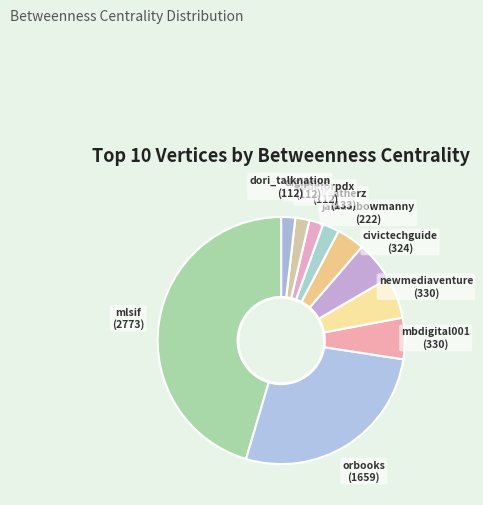

Count the number of slices in the pie.

10